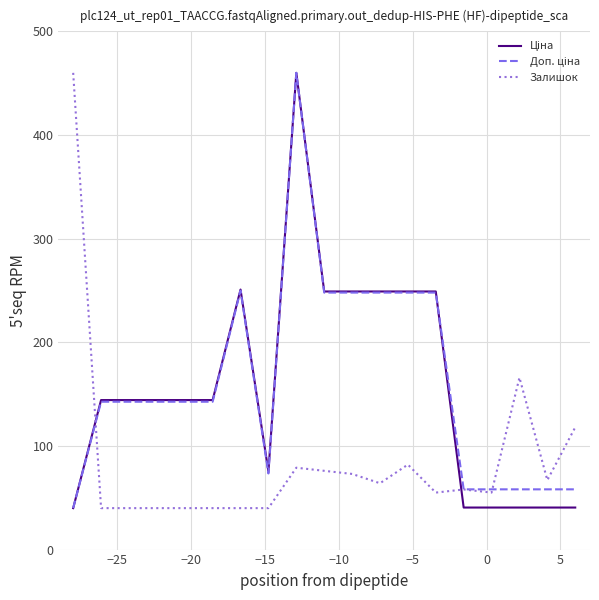

What is the minimum value shown in the chart?

40.0